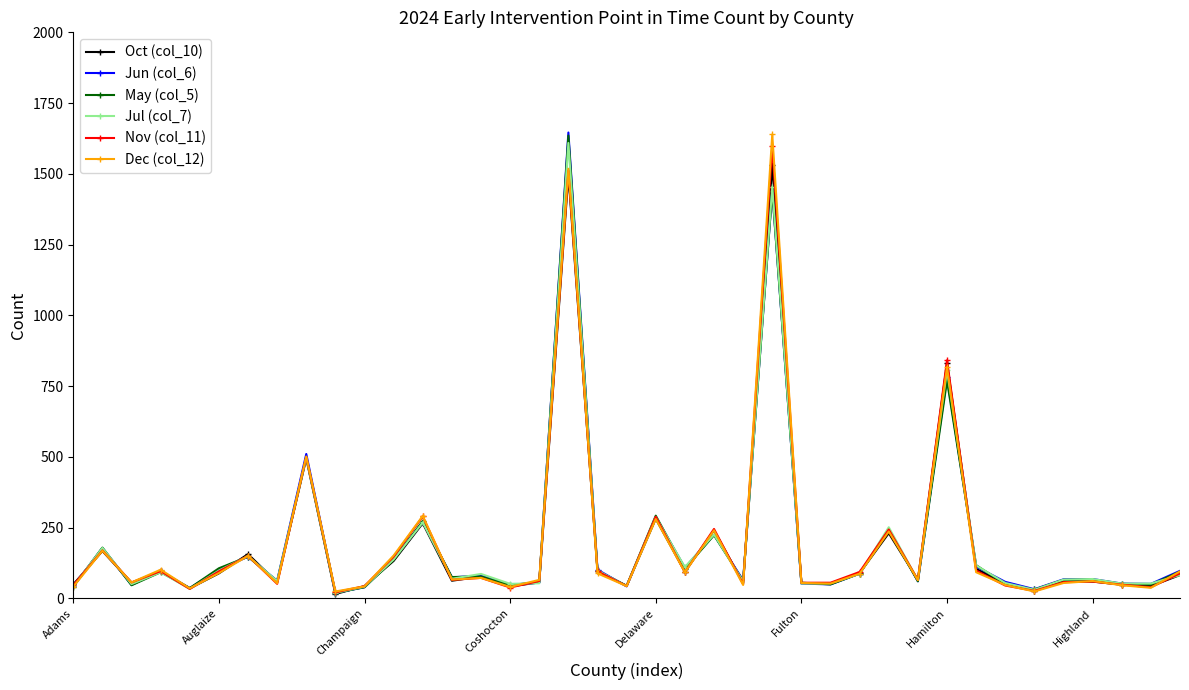

True or false: May (col_5) has more than 1 interior local peaks.

True